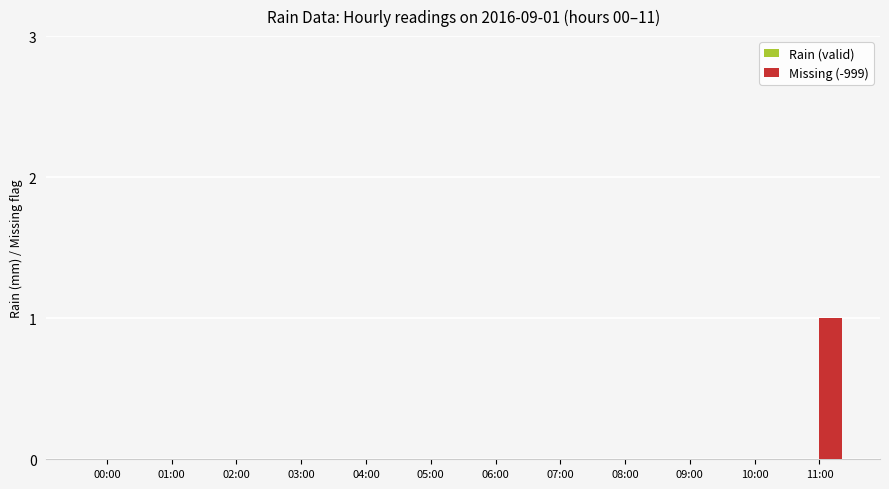

Reading left to right, list all the values displayed in this chart.

00:00=0	01:00=0	02:00=0	03:00=0	04:00=0	05:00=0	06:00=0	07:00=0	08:00=0	09:00=0	10:00=0	11:00=1